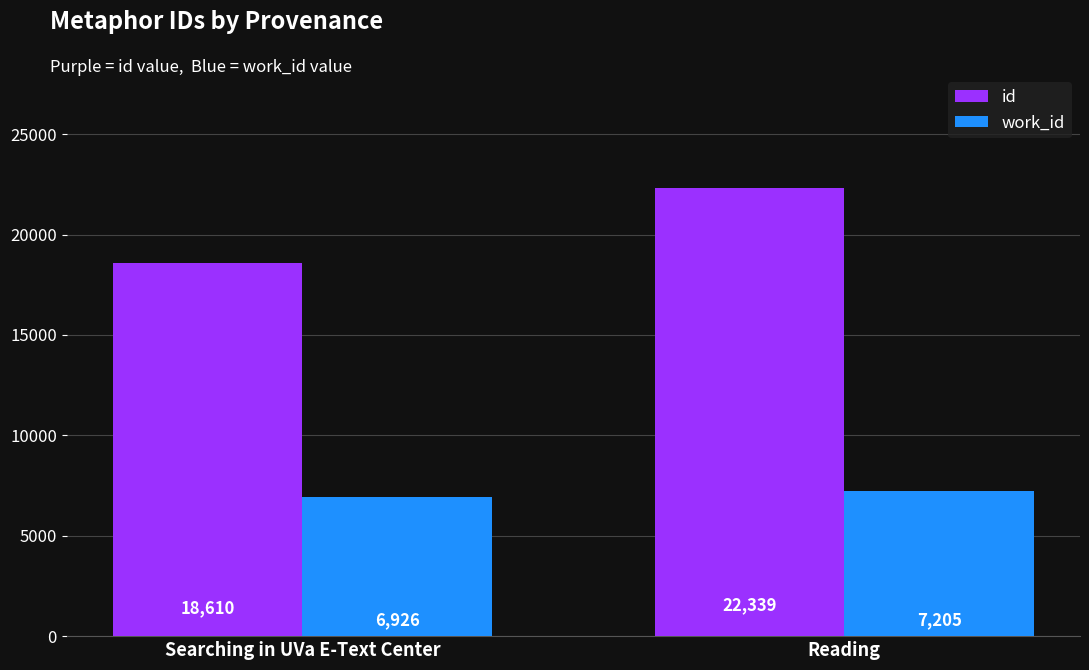

Is it true that work_id equals 3197.3 at Searching in UVa E-Text Center?

False